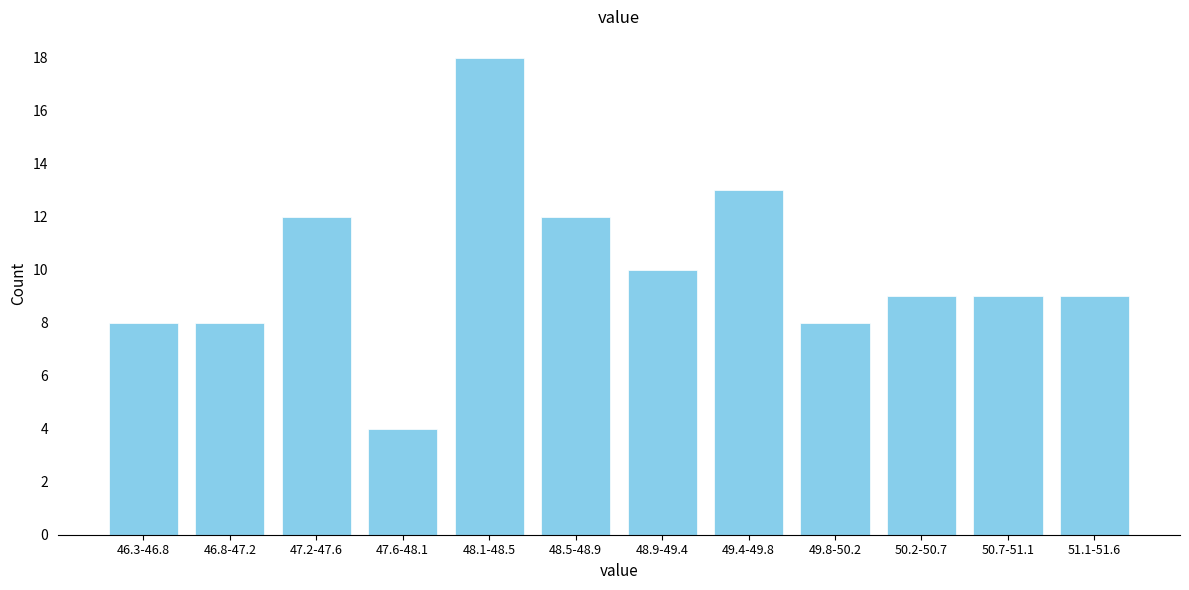

Reading left to right, transcribe all the data shown in this chart.

46.3-46.8=8	46.8-47.2=8	47.2-47.6=12	47.6-48.1=4	48.1-48.5=18	48.5-48.9=12	48.9-49.4=10	49.4-49.8=13	49.8-50.2=8	50.2-50.7=9	50.7-51.1=9	51.1-51.6=9